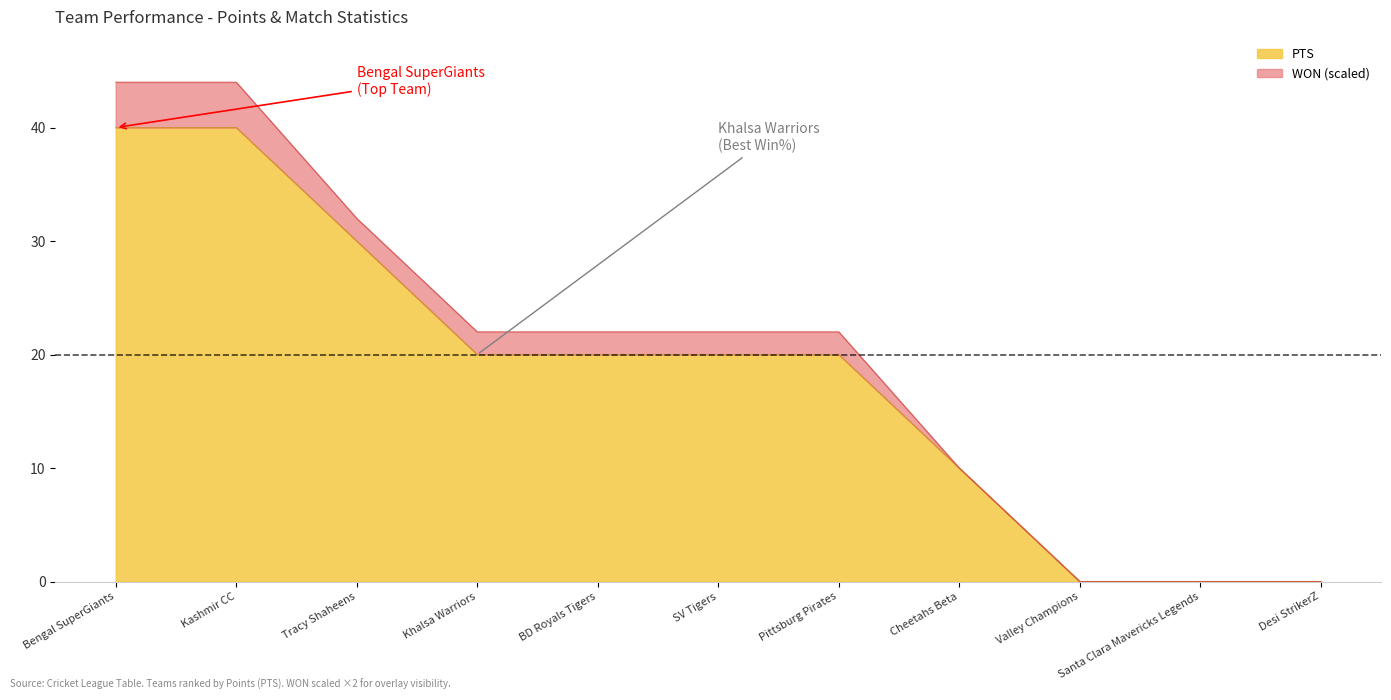

What is the maximum value shown in the chart?

40